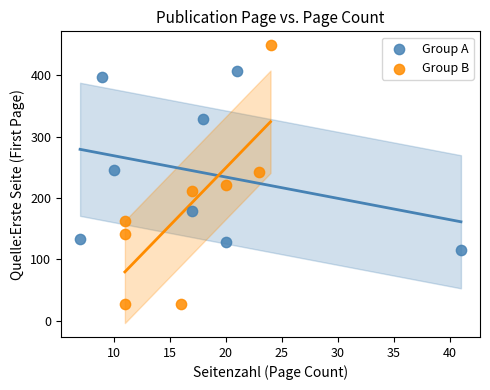

Which series reaches the minimum Y coordinate?

Group B